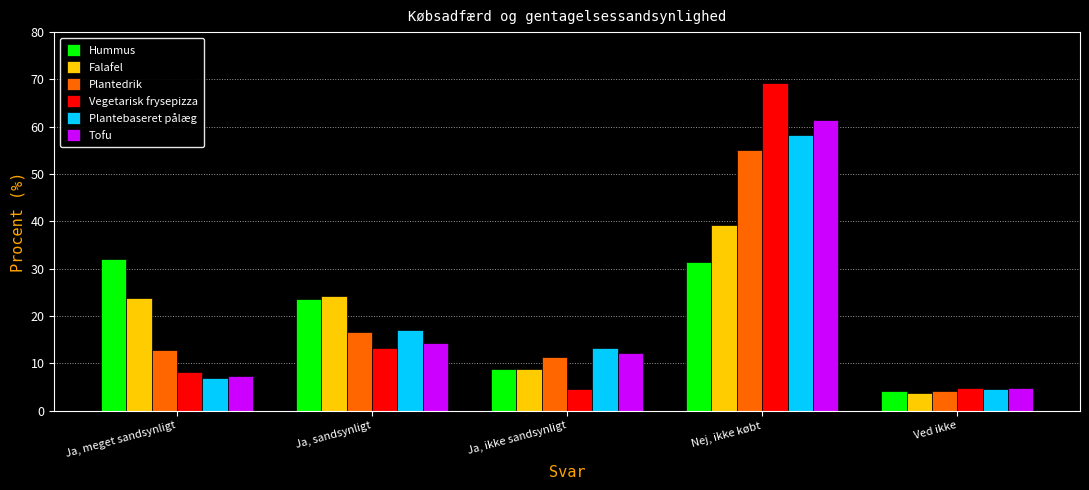

How many bars are there in each group?

6